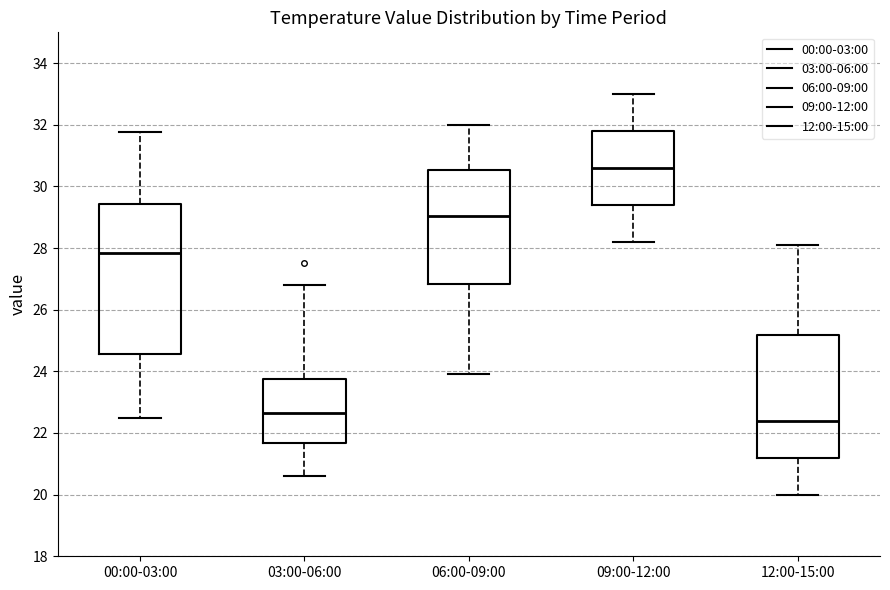

Where does the median line of the box for 09:00-12:00 sit on the y-axis? The values are not printed on the chart, so give them approximately, as read against the axis.

30.6